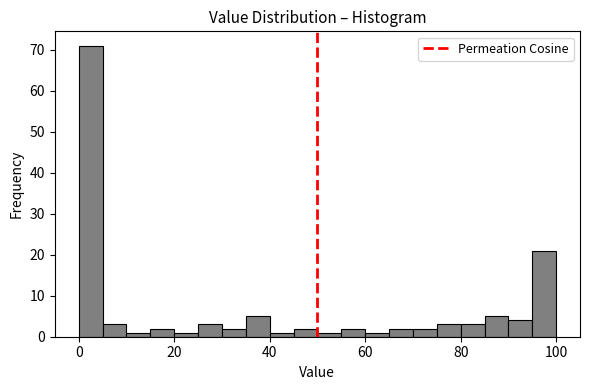

Read against the x-axis, roughly where is the centre of the tallest bar?

2